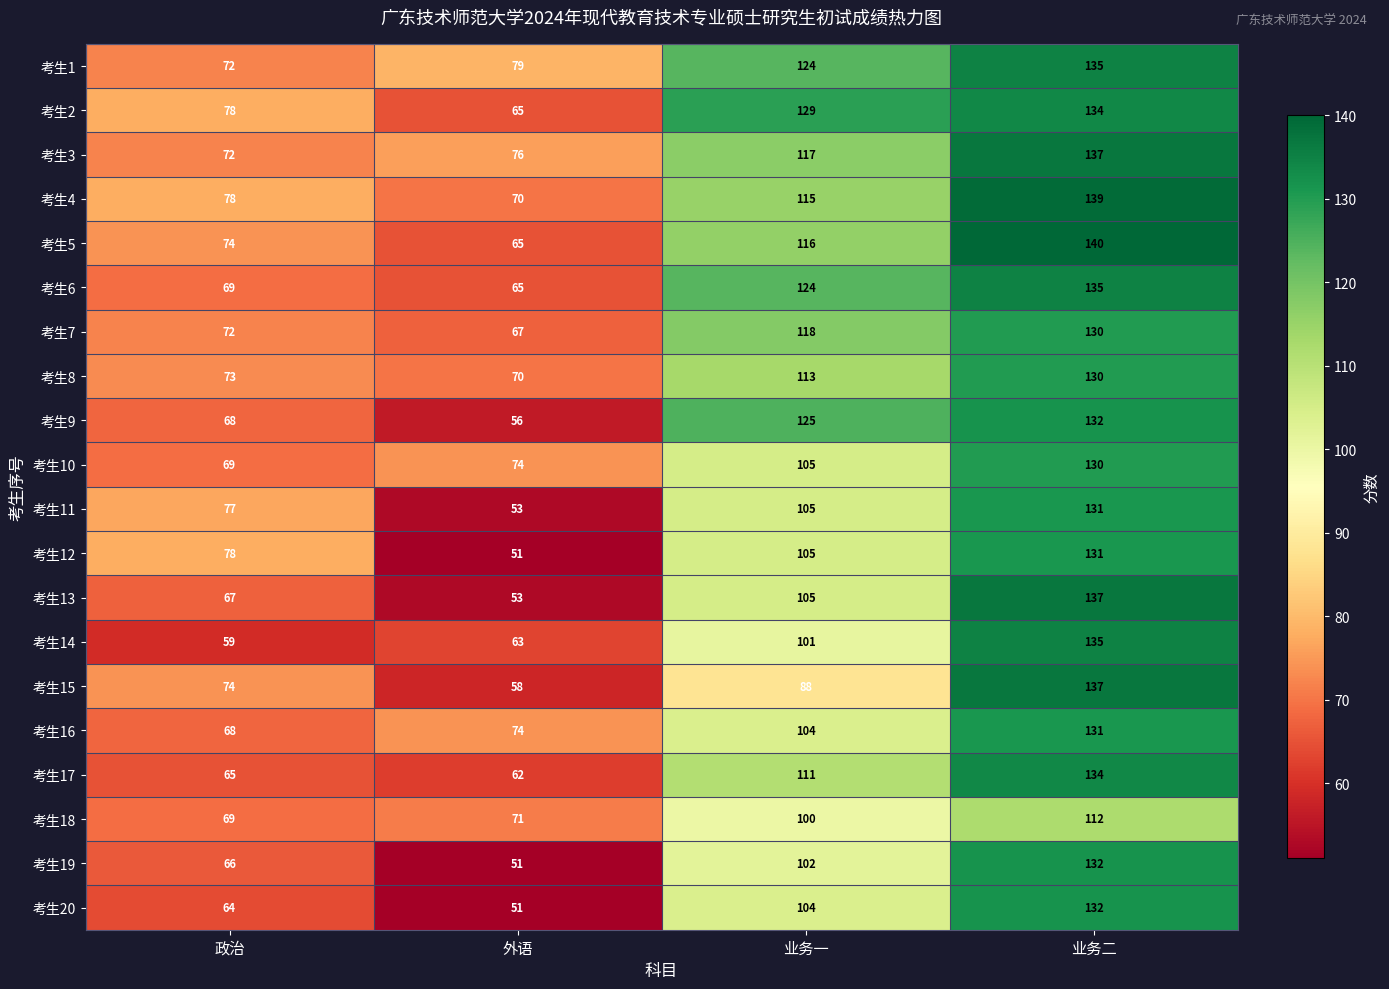

Which category has the lowest value across all series?

外语